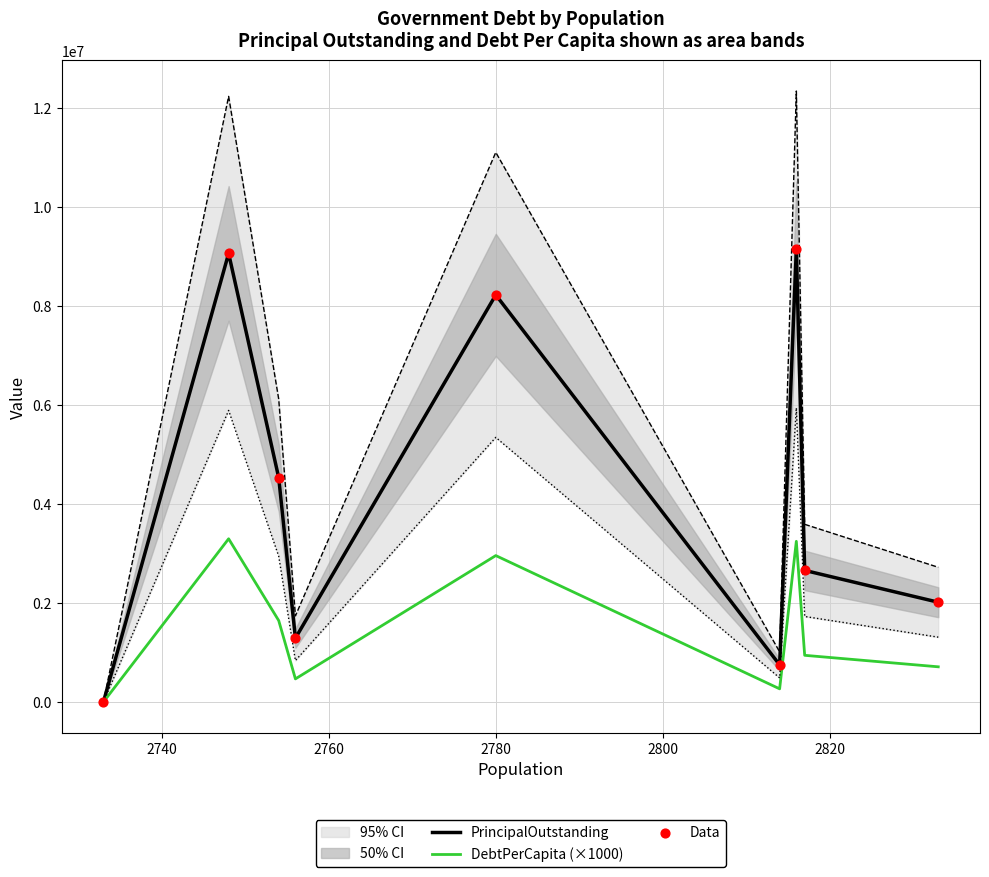

What is the highest value of the PrincipalOutstanding series?

9145000.0